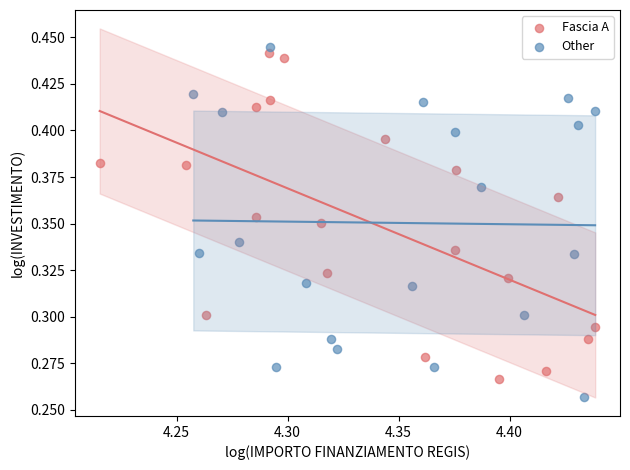

Which series has the largest Y range (max minus min)?

Other